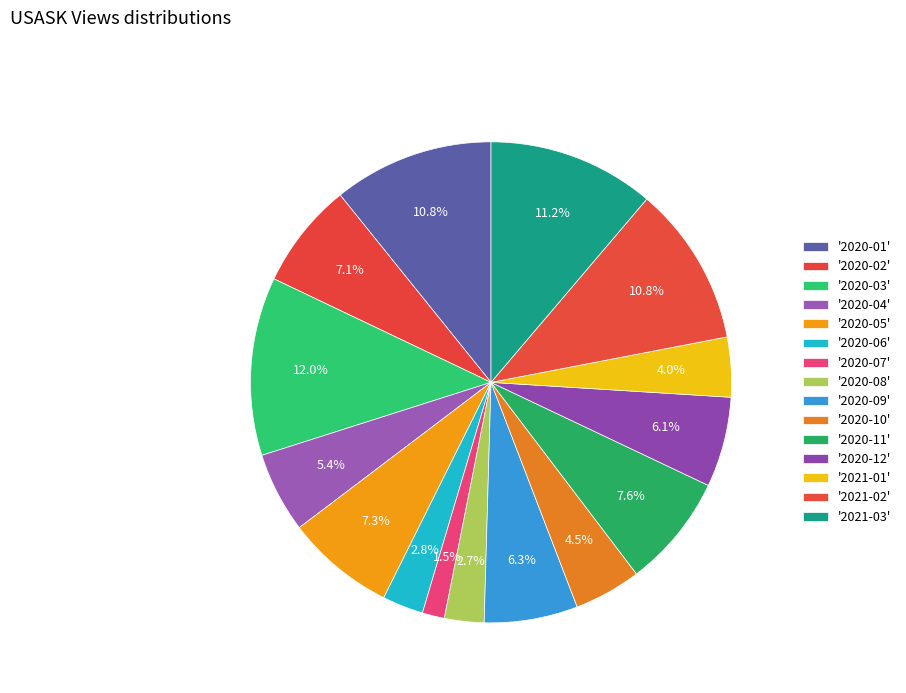

How many segments does this pie chart have?

15